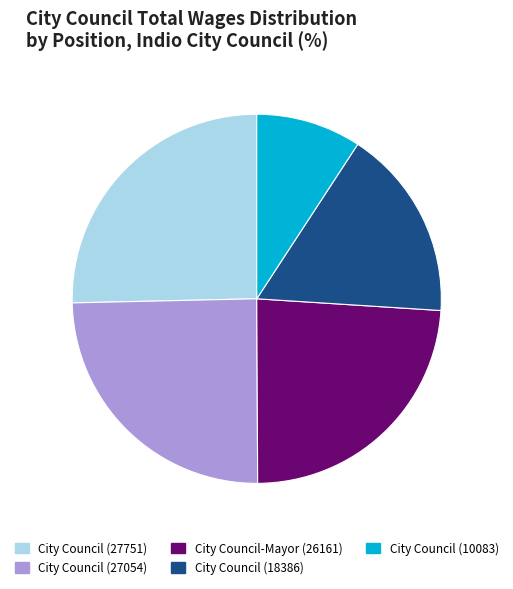

Rank the categories by value from lowest to highest.

City Council (10083), City Council (18386), City Council-Mayor (26161), City Council (27054), City Council (27751)